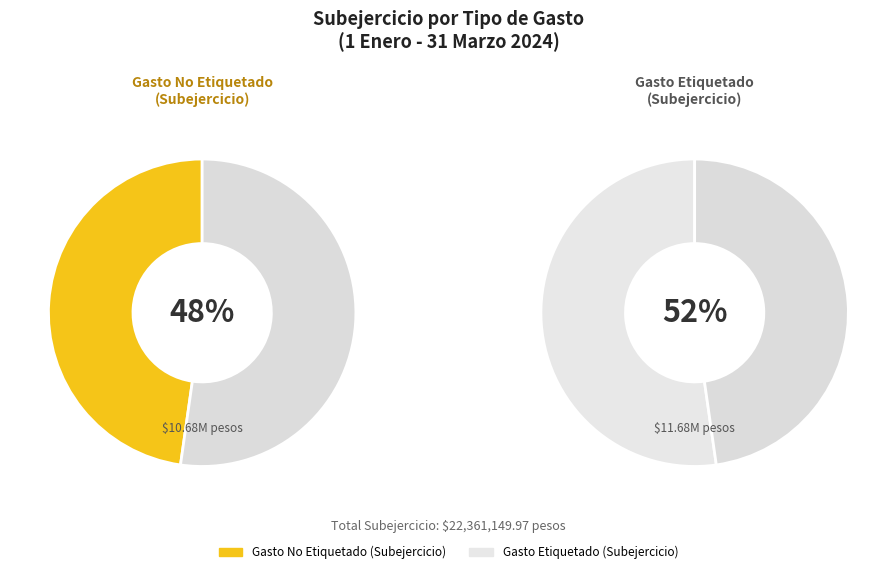

How many segments does this pie chart have?

2